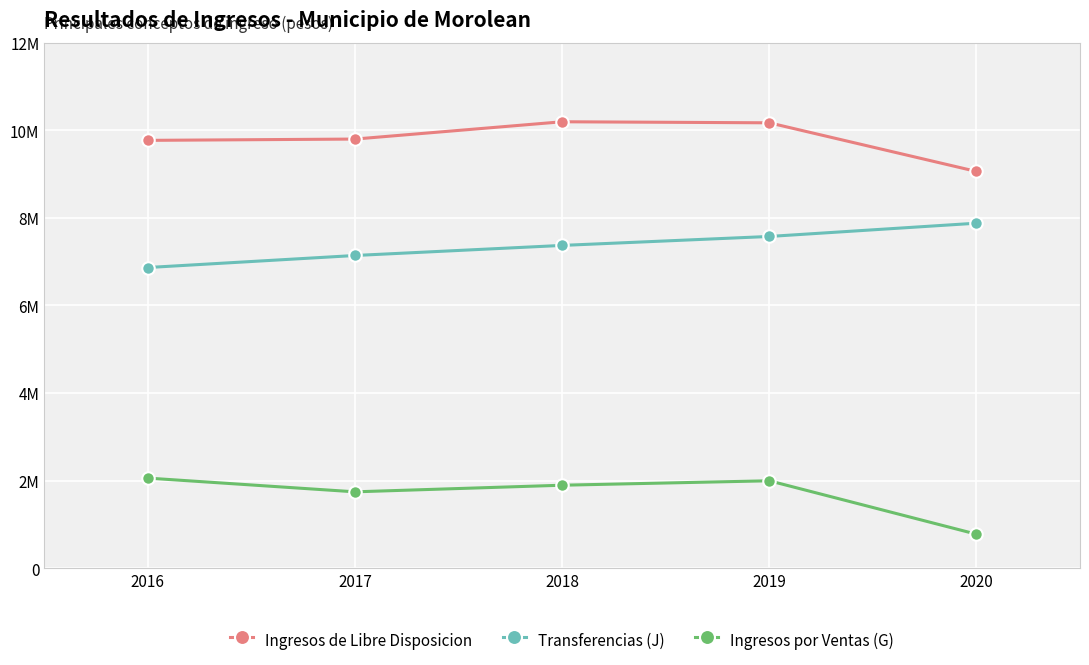

What are all the series names shown in the legend?

Ingresos de Libre Disposicion, Transferencias (J), Ingresos por Ventas (G)